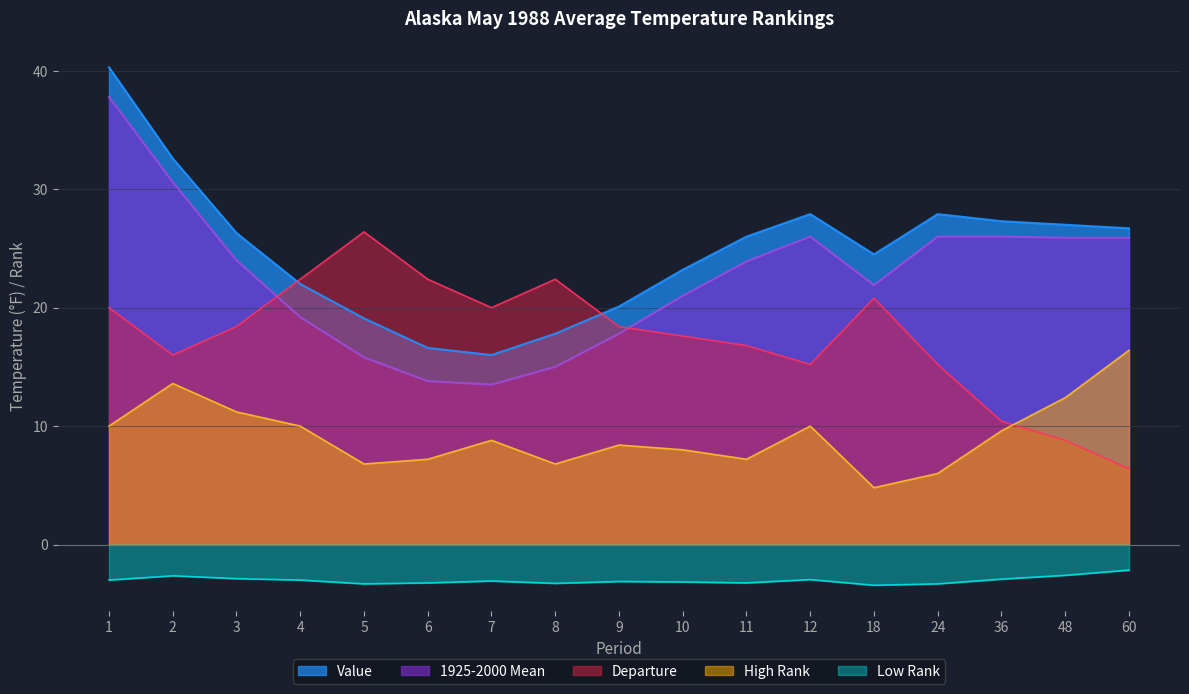

True or false: Value and 1925-2000 Mean intersect in this chart.

False